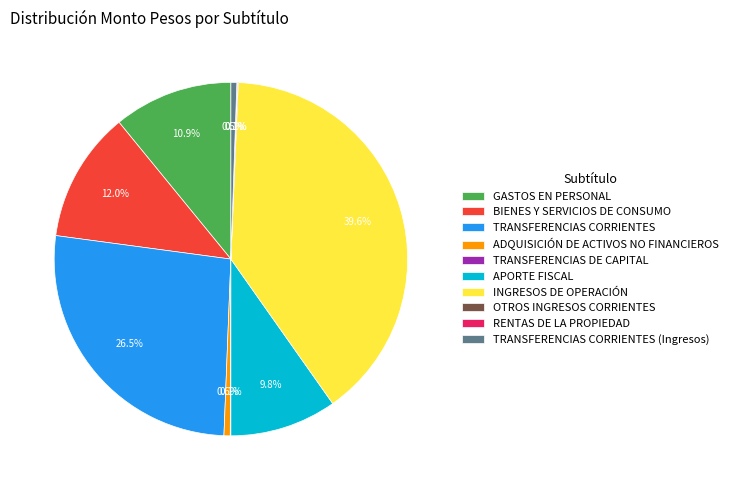

Approximately how many times larger is the value at APORTE FISCAL compared to TRANSFERENCIAS CORRIENTES?

0.4